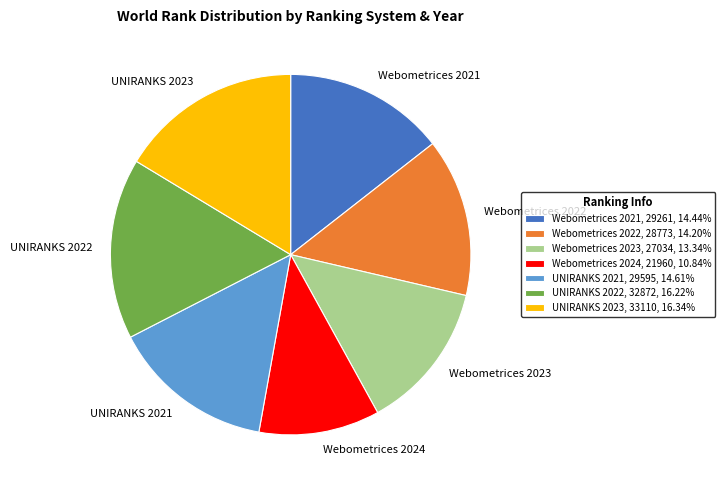

Approximately how many times larger is the value at Webometrices 2022, 28773, 14.20% compared to UNIRANKS 2023, 33110, 16.34%?

0.9